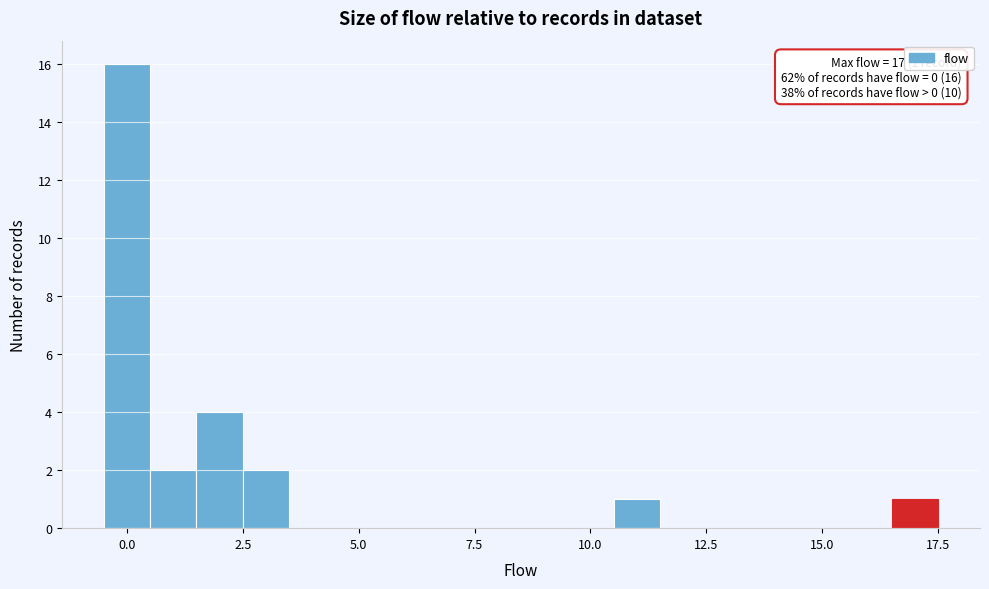

Read against the x-axis, roughly where is the centre of the tallest bar?

0.0